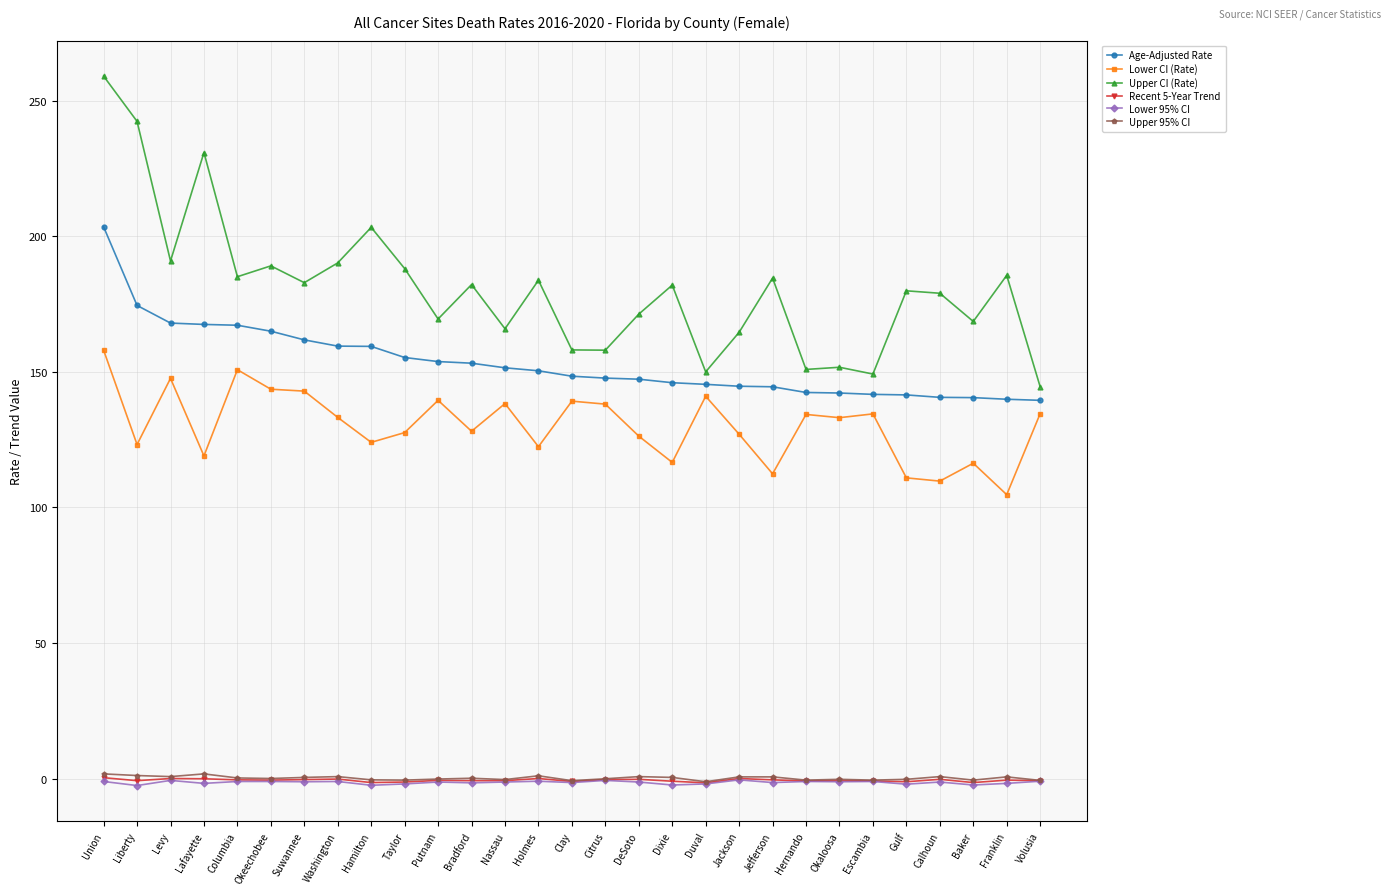

What position from the left is Washington?

8